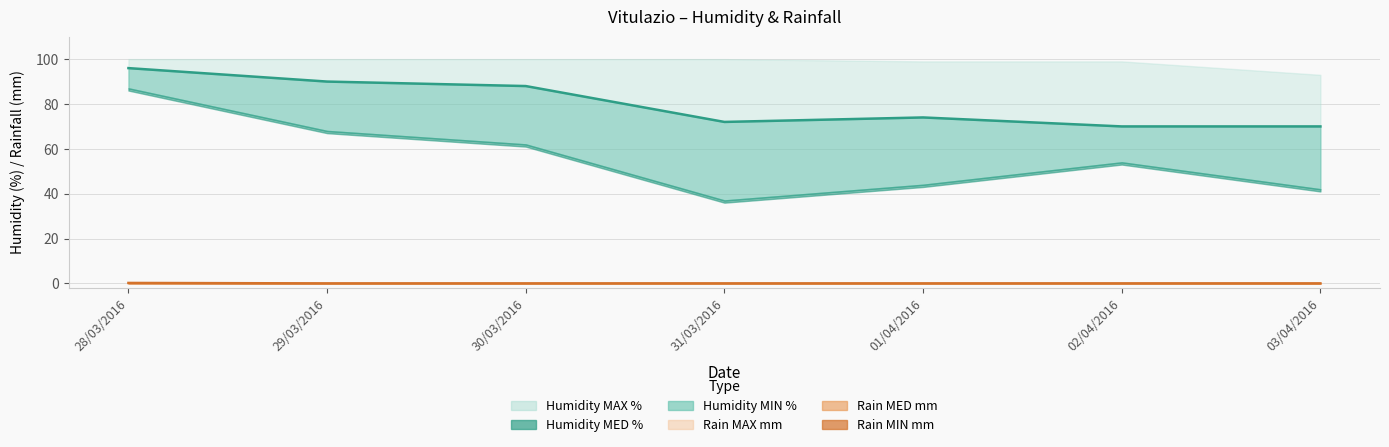

What is the average value of the Humidity MED % series?

80.0